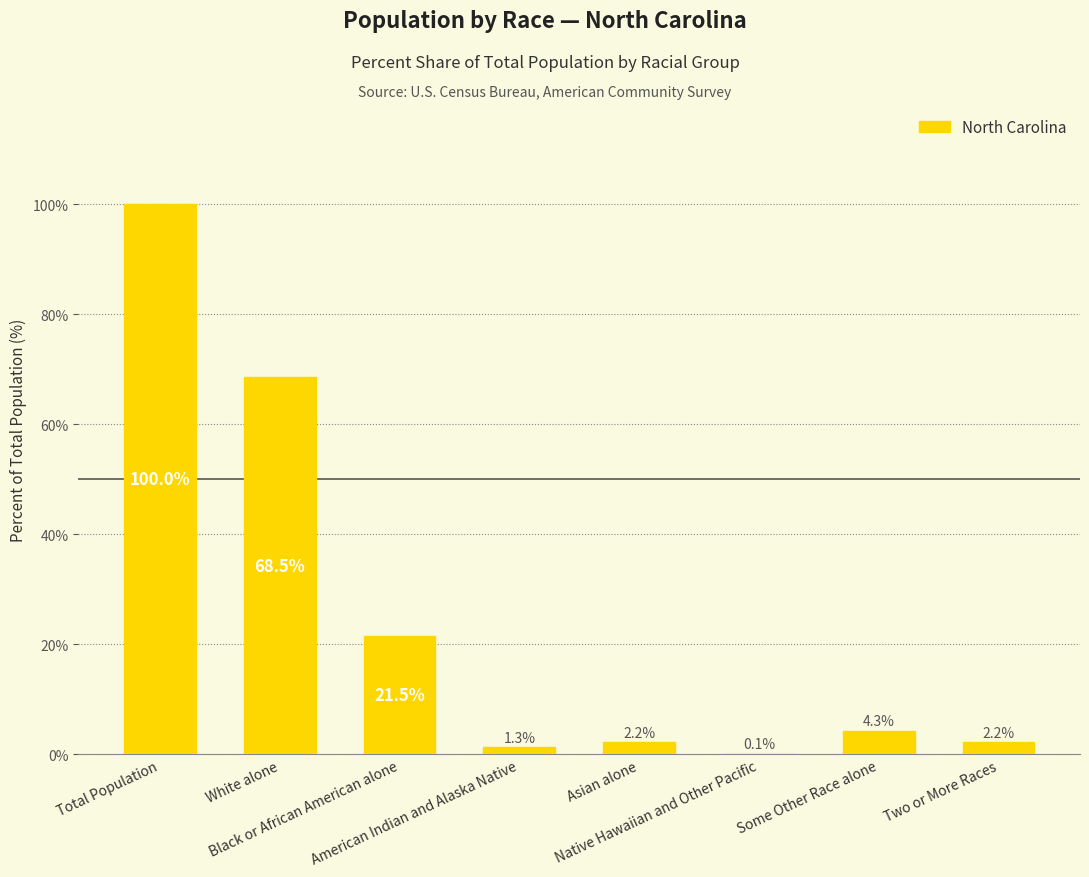

Reading left to right, what are all the values shown in this chart?

100.0	68.5	21.5	1.3	2.2	0.1	4.3	2.2